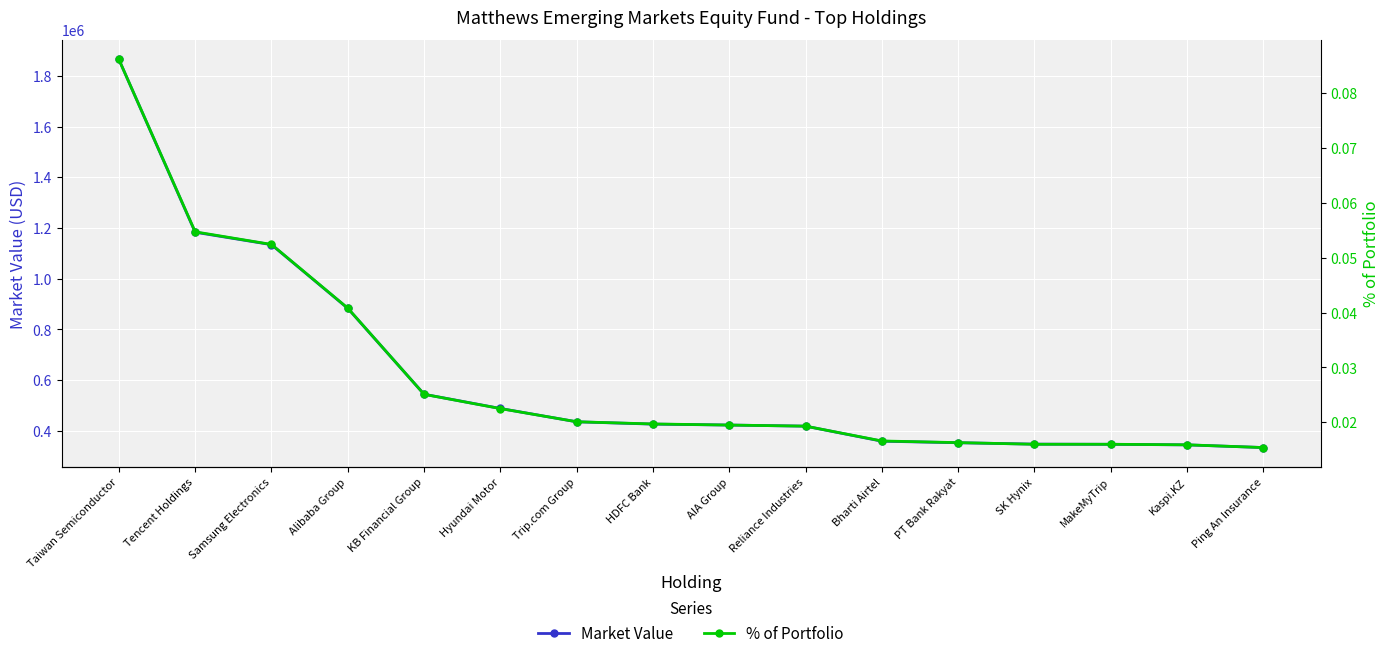

What is the difference between the maximum and second lowest values in the % of Portfolio series?

0.1